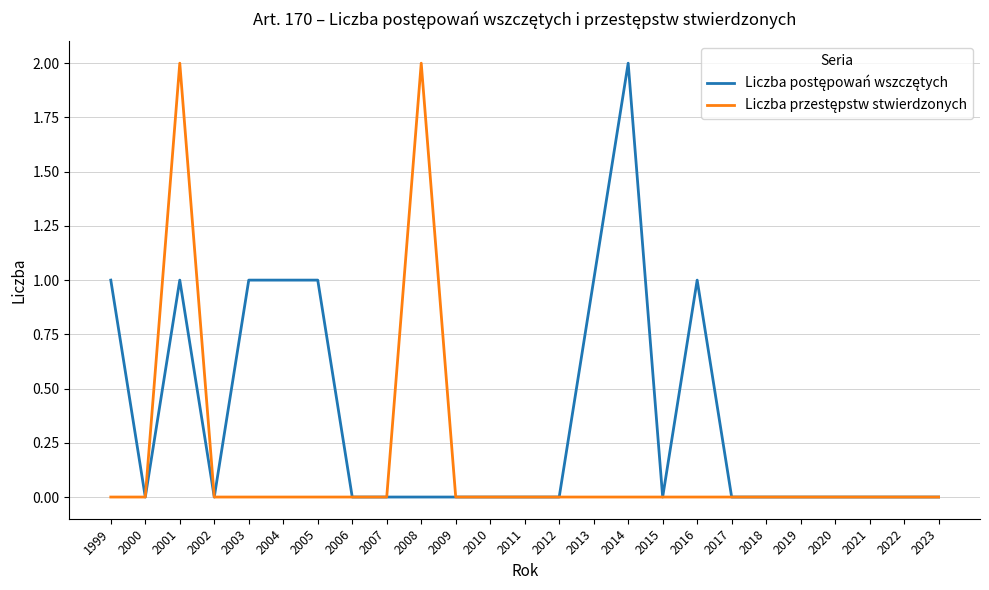

Count the number of data series in this chart.

2